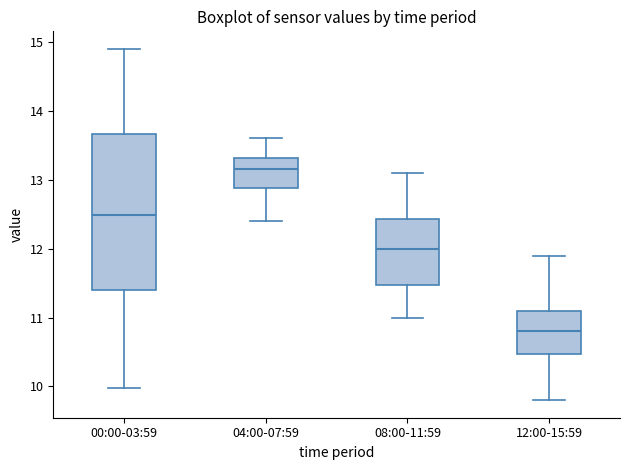

Comparing the boxes themselves (not the whiskers), which one is the tallest?

00:00-03:59